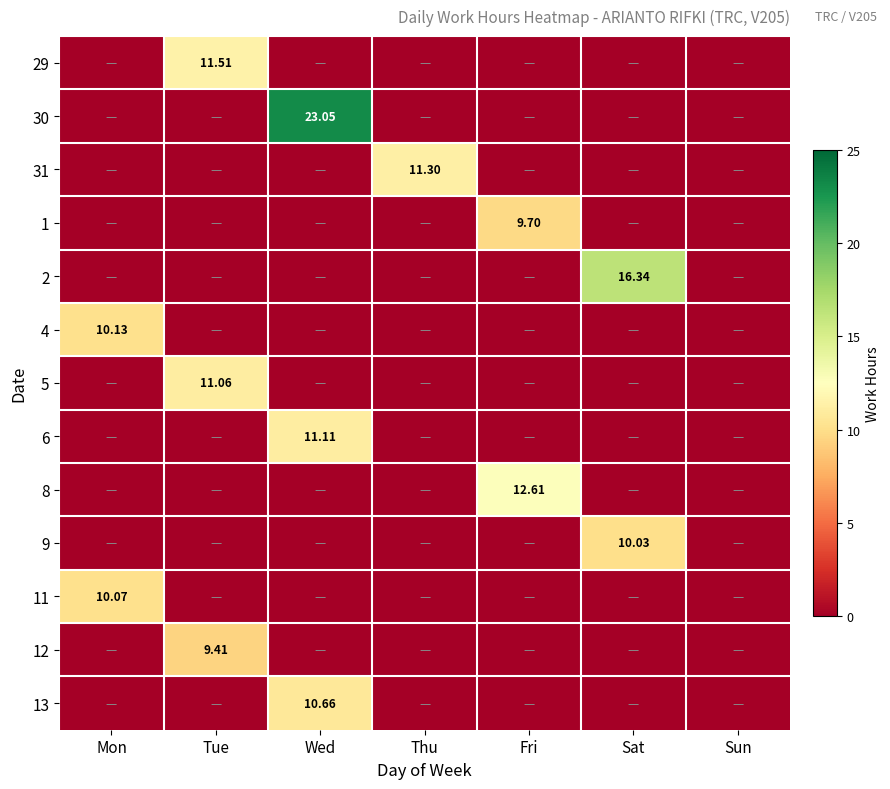

Which category has the lowest value across all series?

Mon